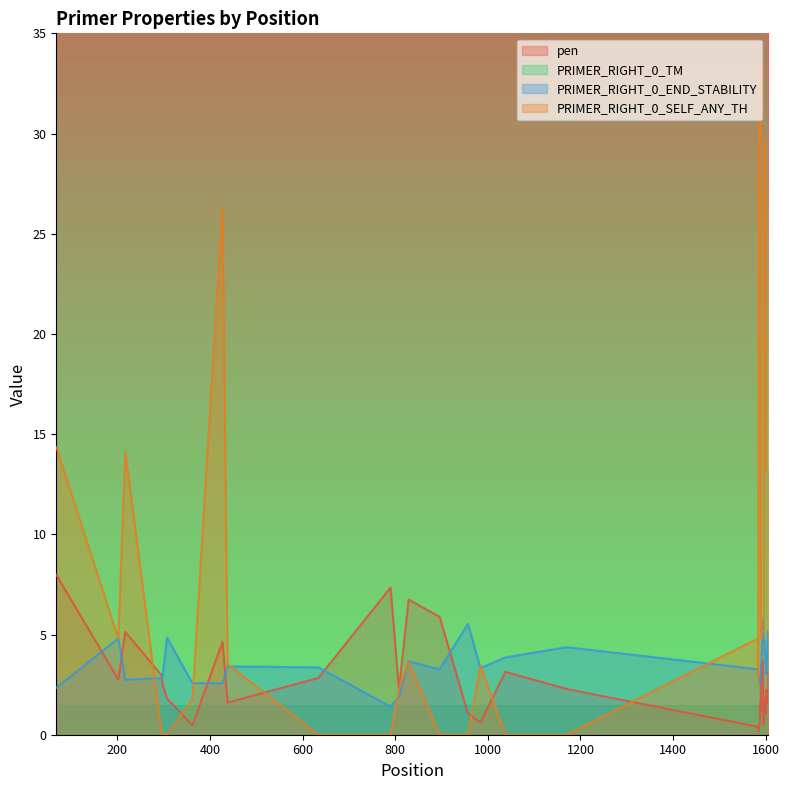

The PRIMER_RIGHT_0_END_STABILITY series shows 9.1 at 1605. True or false?

False